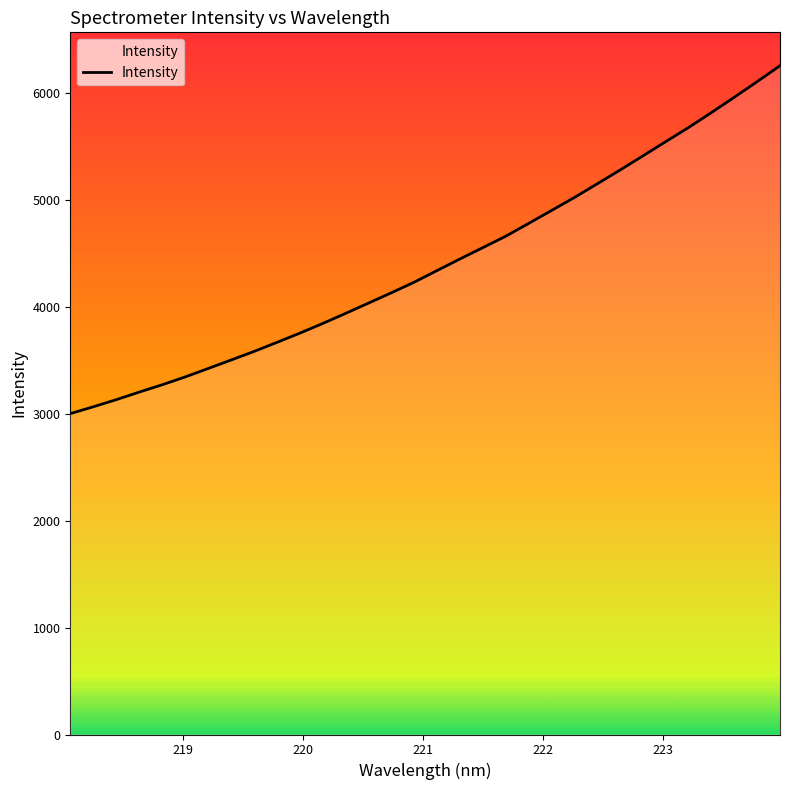

What is the difference between the maximum and minimum values?

3252.1